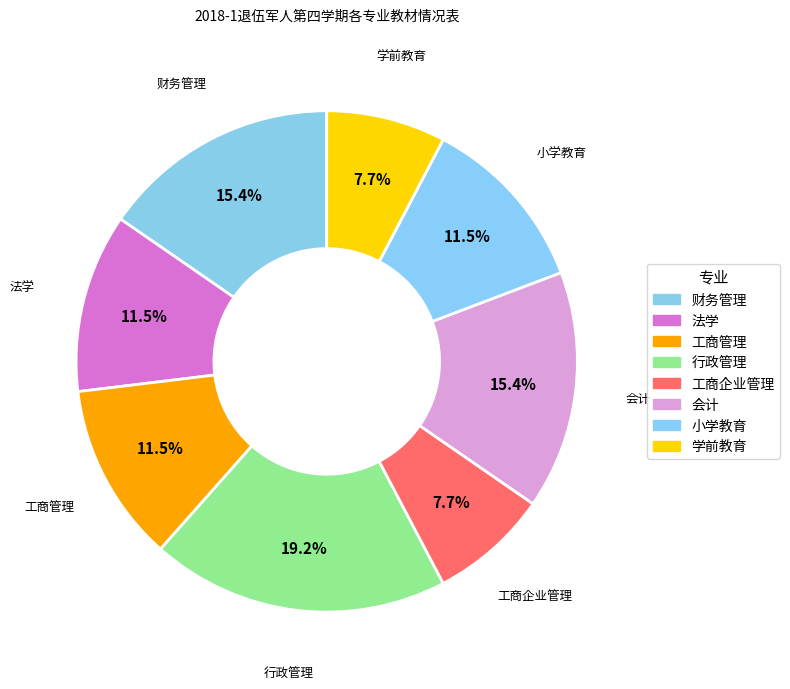

Which has a higher value, 财务管理 or 行政管理?

行政管理